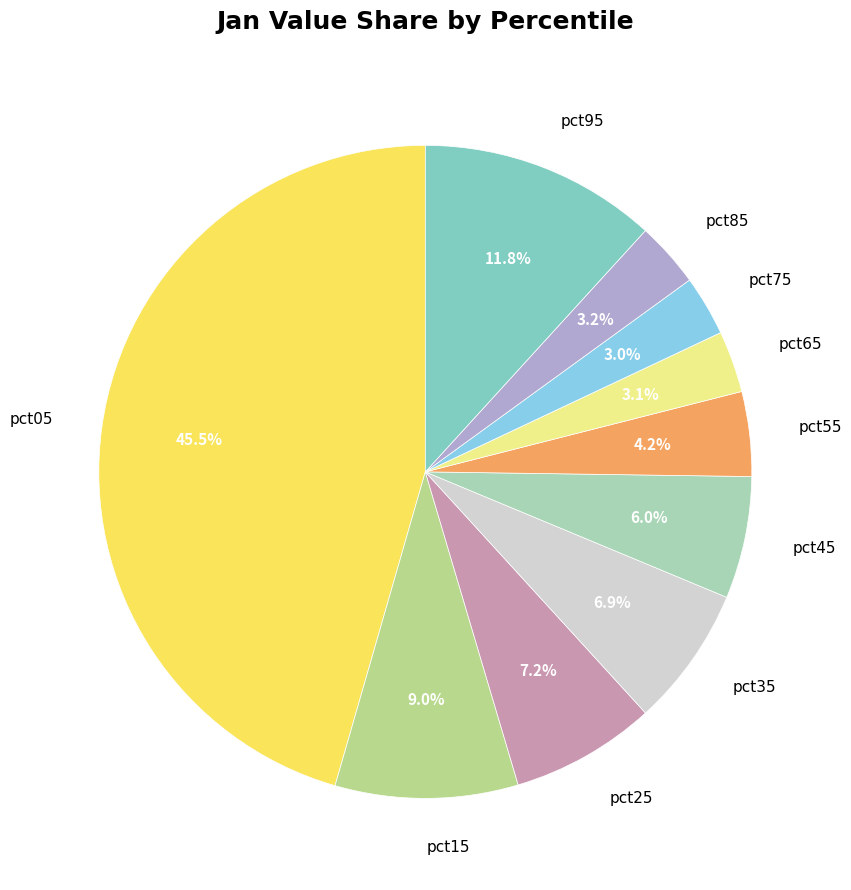

How many slices are in this pie chart?

10